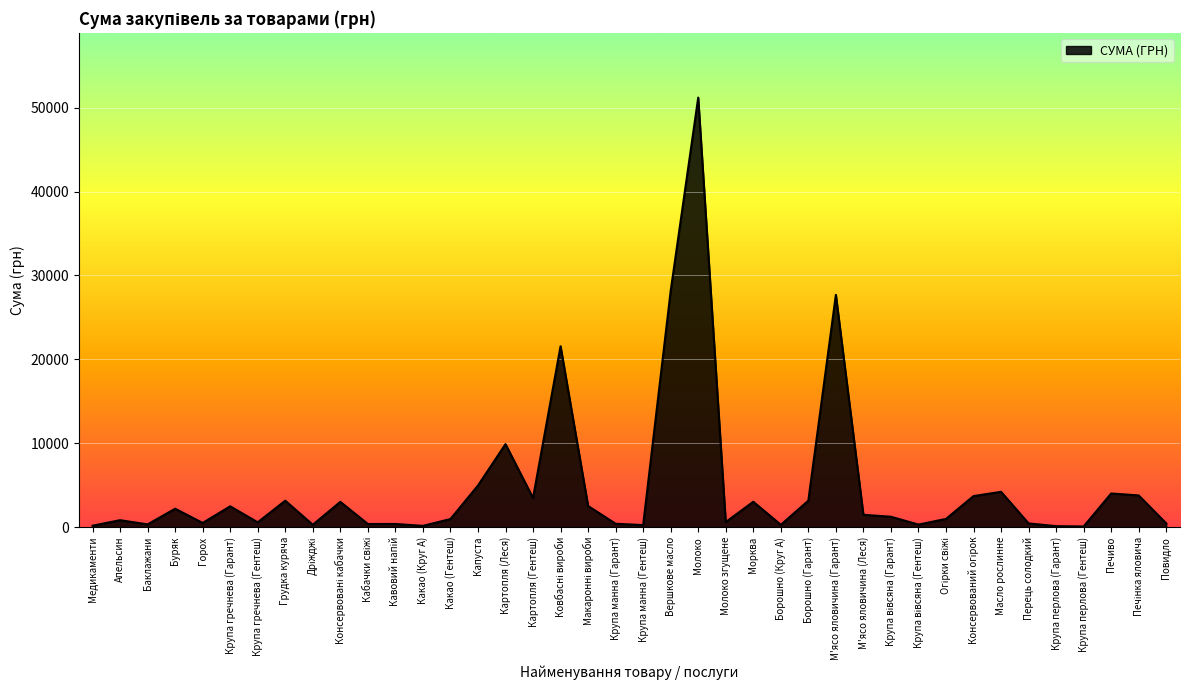

Where does the data first go above 1233?

Буряк